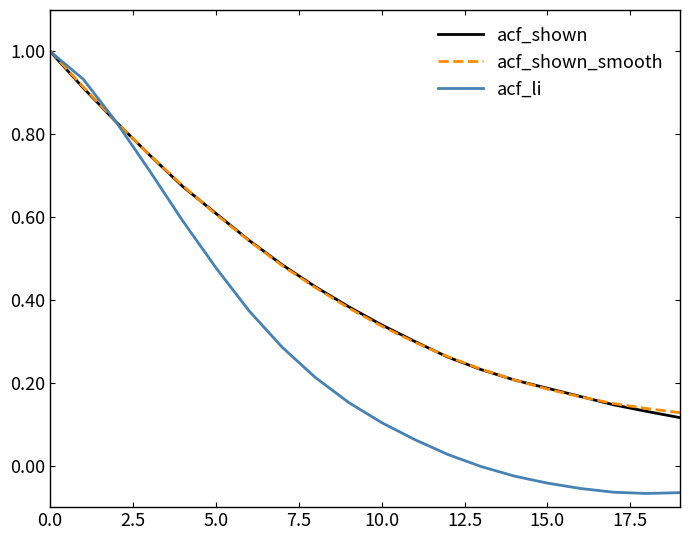

Which series has the widest spread of values?

acf_li